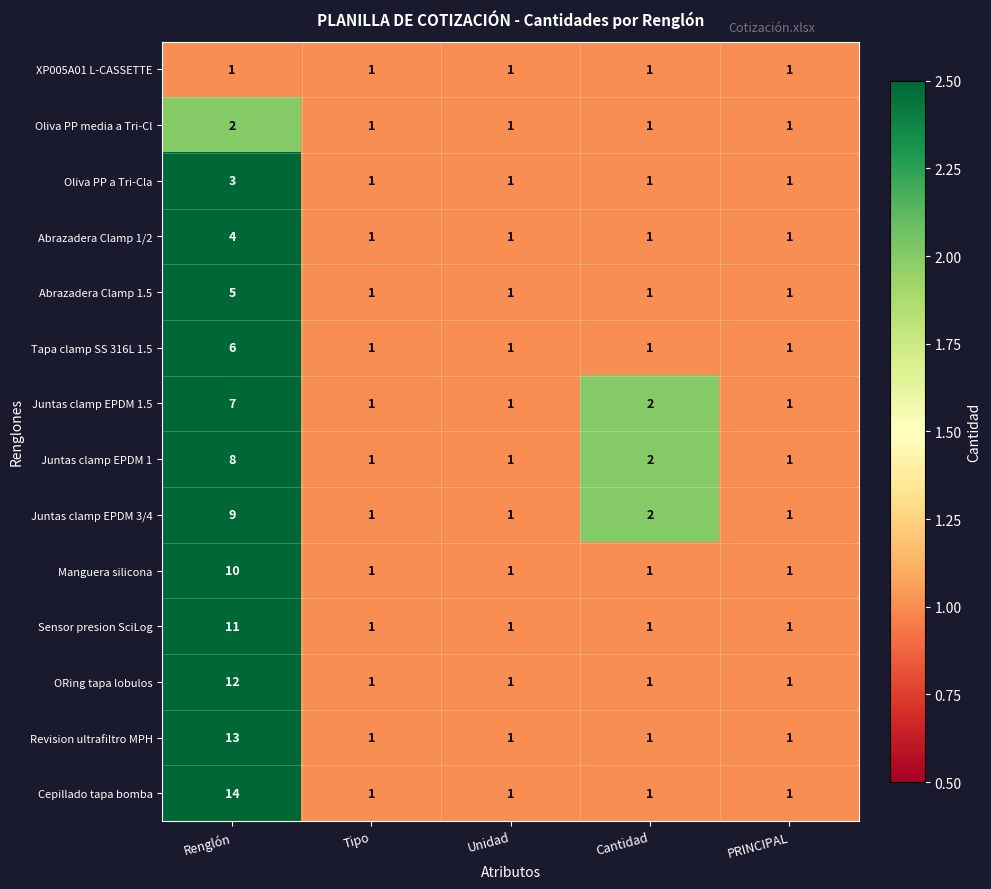

At how many categories does at least one series exceed 9?

1